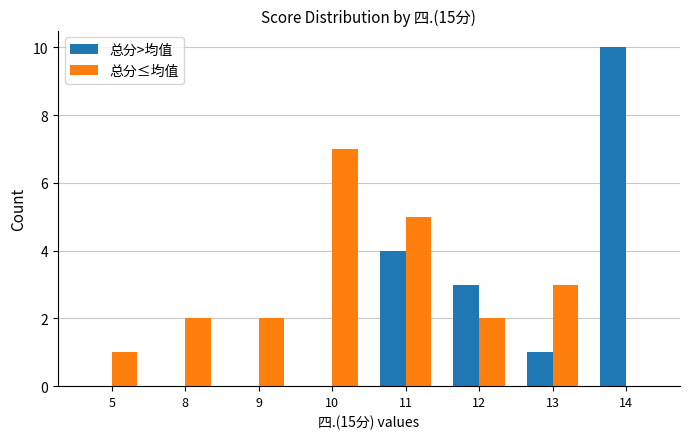

Reading left to right, what are all the values shown in this chart?

总分>均值: 5=0	8=0	9=0	10=0	11=4	12=3	13=1	14=10
总分≤均值: 5=1	8=2	9=2	10=7	11=5	12=2	13=3	14=0